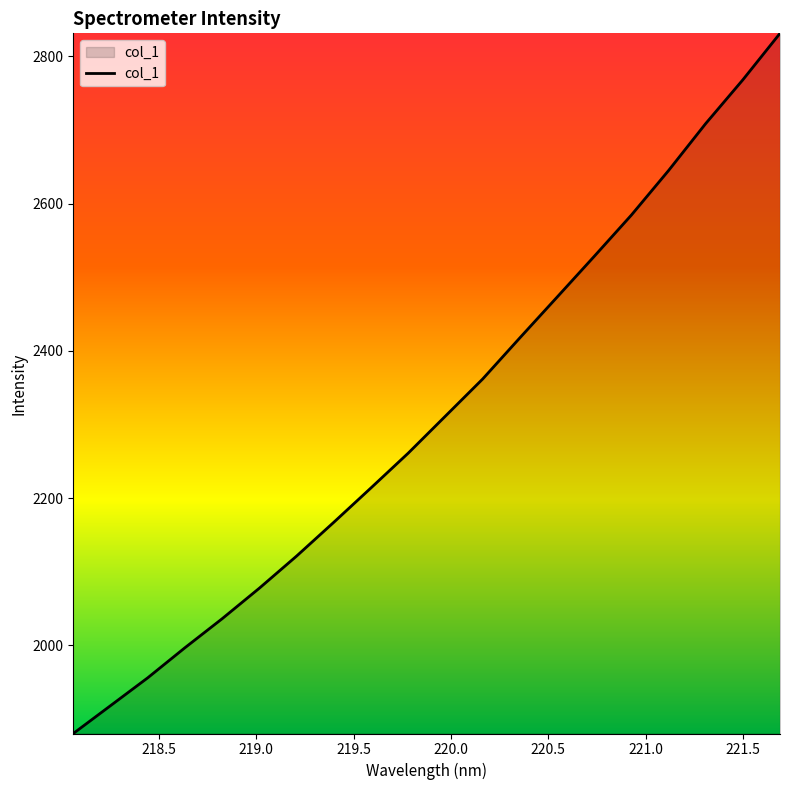

What is the difference between the maximum and minimum values?

951.1